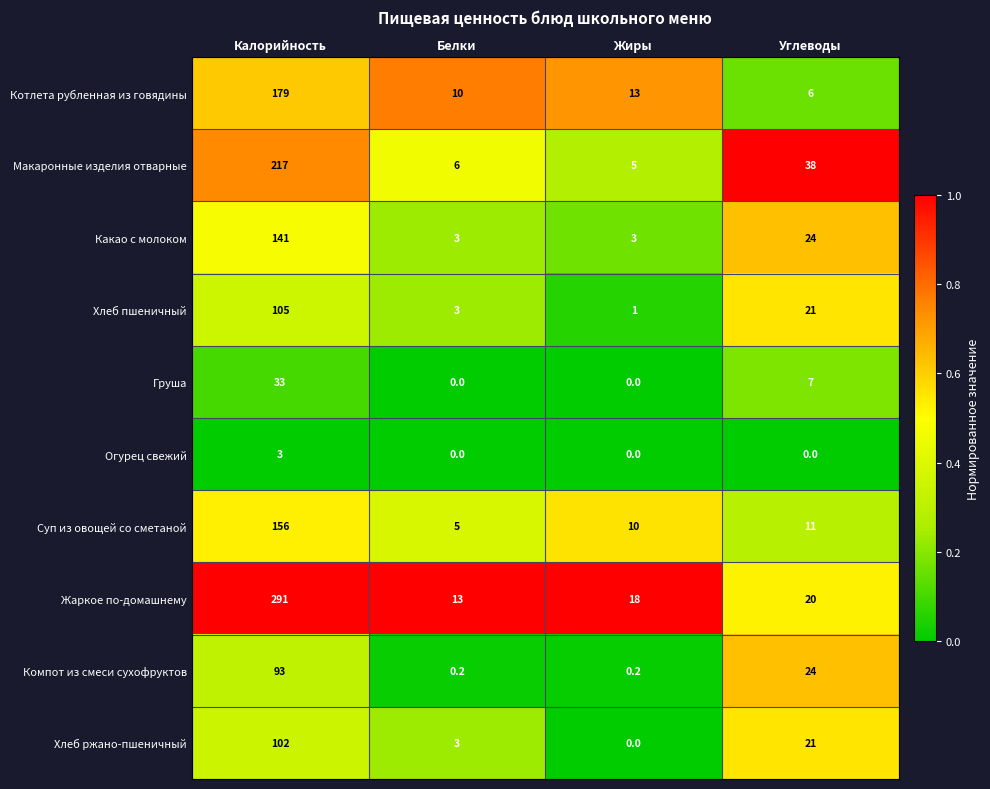

List the series in order of their peak value, highest first.

Жаркое по-домашнему, Макаронные изделия отварные, Котлета рубленная из говядины, Суп из овощей со сметаной, Какао с молоком, Хлеб пшеничный, Хлеб ржано-пшеничный, Компот из смеси сухофруктов, Груша, Огурец свежий